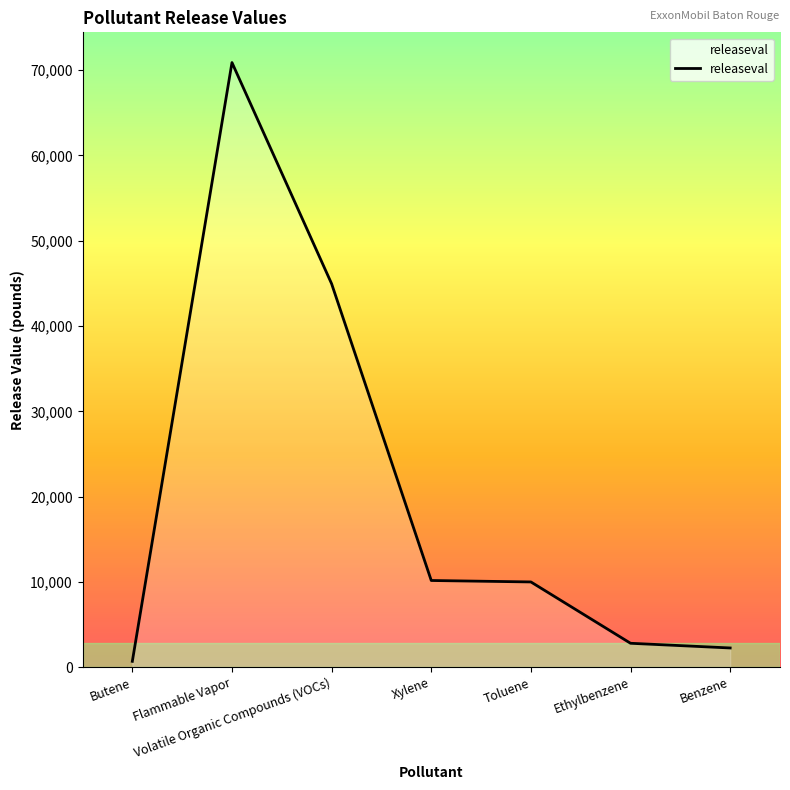

Which category has the highest value across all series?

Flammable Vapor